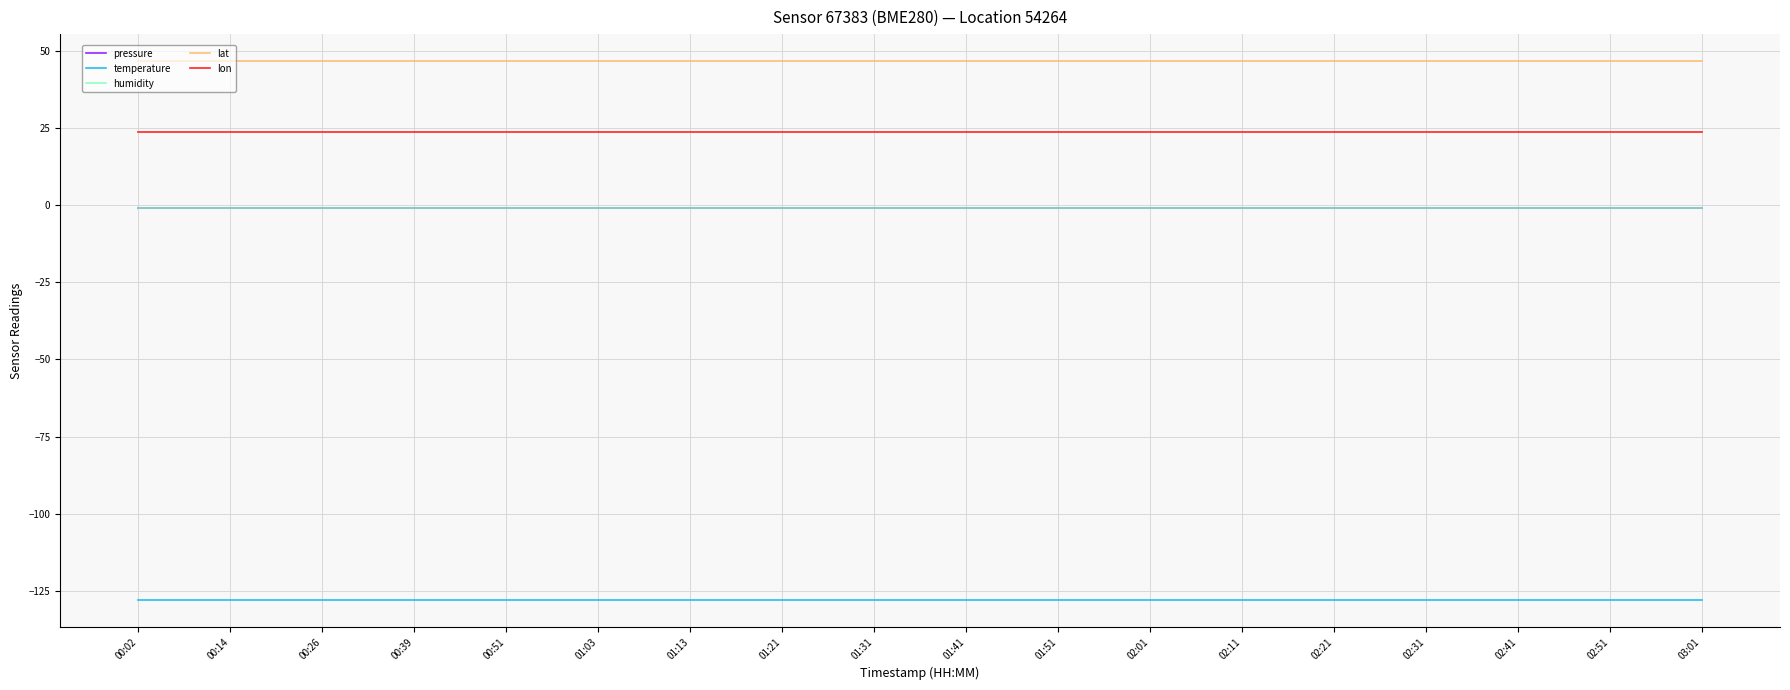

Rank the series at 02:01 from highest to lowest value.

lat, lon, pressure, humidity, temperature